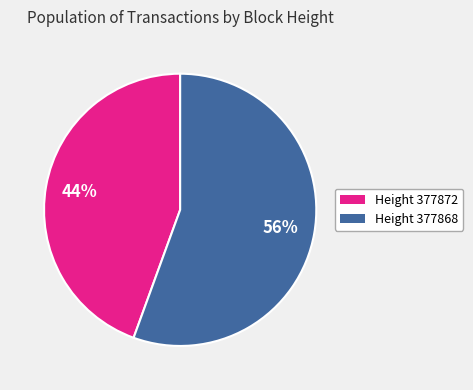

Is the sum of Height 377872 and Height 377868 greater than half?

Yes